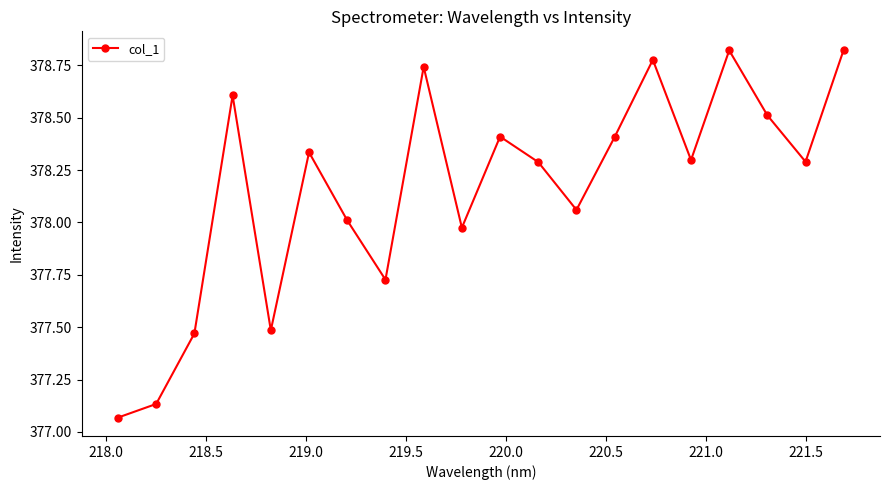

How many interior local valleys (lower than both neighbors) does the data have?

6